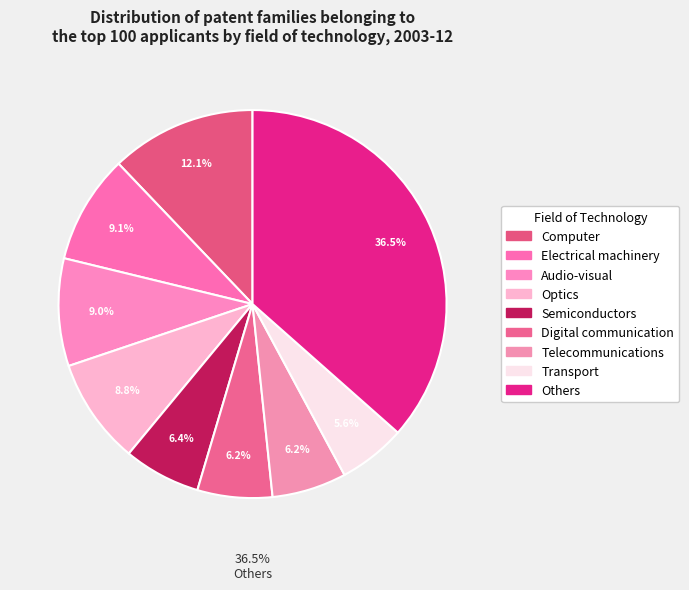

What percentage is NOT represented by Computer?

87.9%